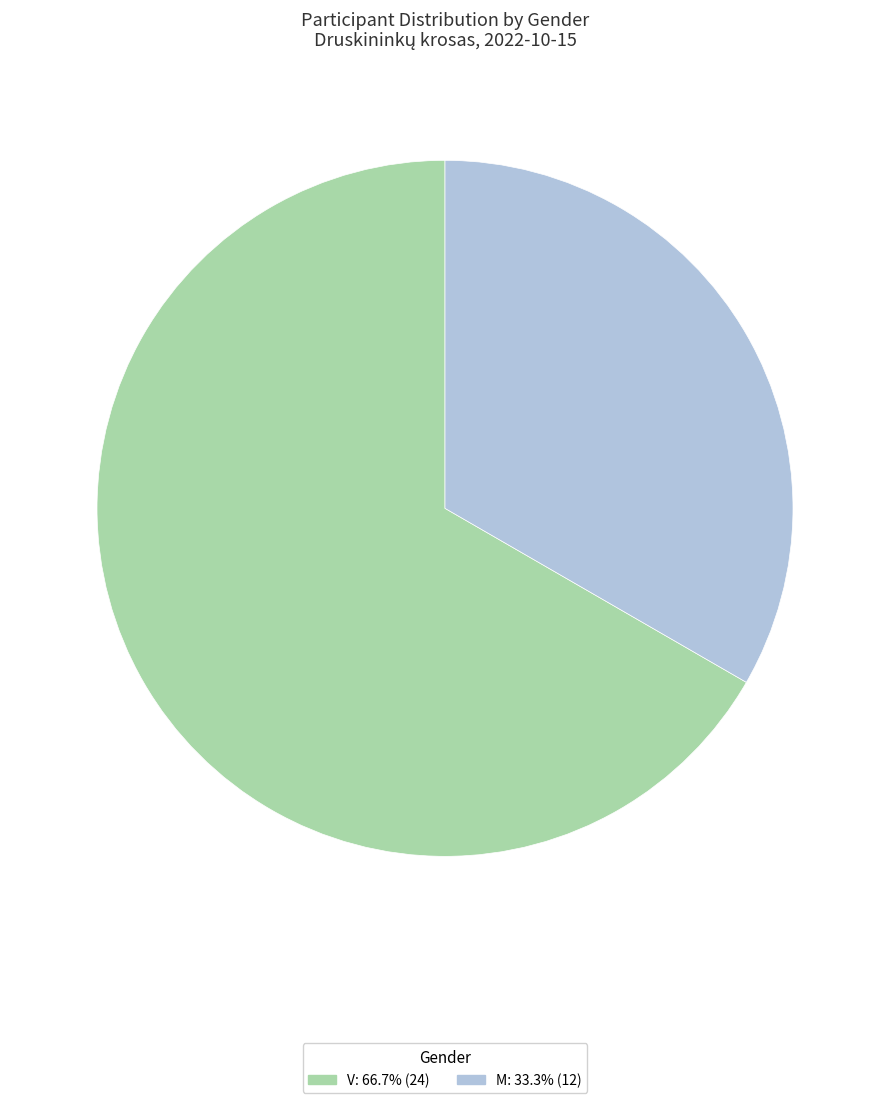

The M slice represents 33% of the pie. True or false?

True